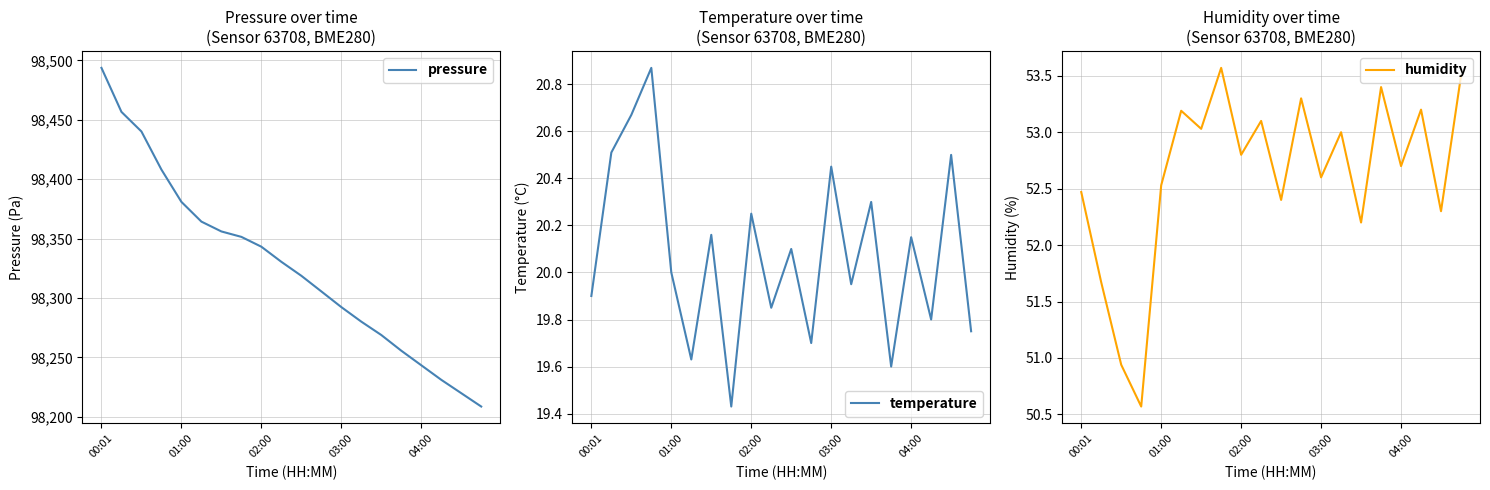

Reading left to right, list all the values displayed in this chart.

pressure: 98493.7	98456.7	98440.2	98408.1	98380.9	98364.3	98356.1	98351.5	98343.2	98330.5	98318.8	98305.6	98292.4	98280.1	98268.9	98255.7	98243.4	98231.2	98219.9	98208.7
temperature: 19.9	20.5	20.7	20.9	20.0	19.6	20.2	19.4	20.2	19.9	20.1	19.7	20.4	19.9	20.3	19.6	20.1	19.8	20.5	19.8
humidity: 52.5	51.7	50.9	50.6	52.5	53.2	53.0	53.6	52.8	53.1	52.4	53.3	52.6	53.0	52.2	53.4	52.7	53.2	52.3	53.5